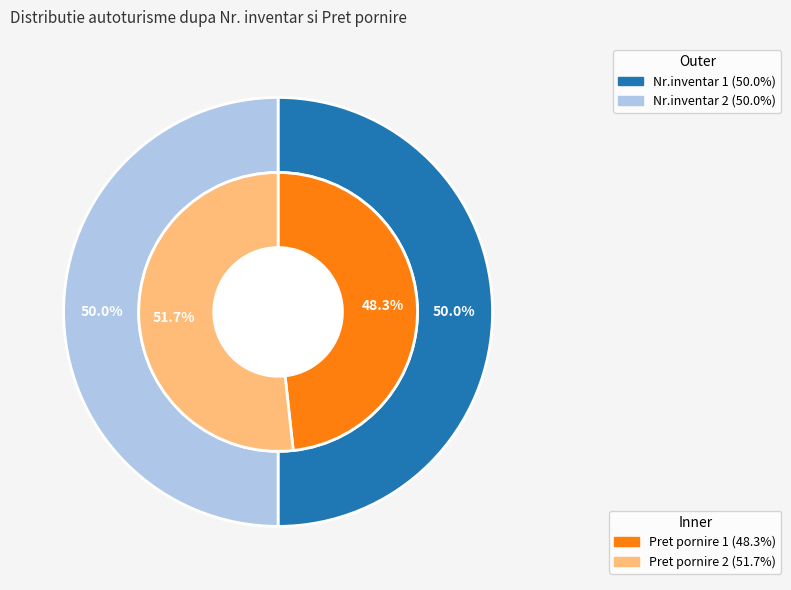

Is it true that 1 is 50% of the pie?

True